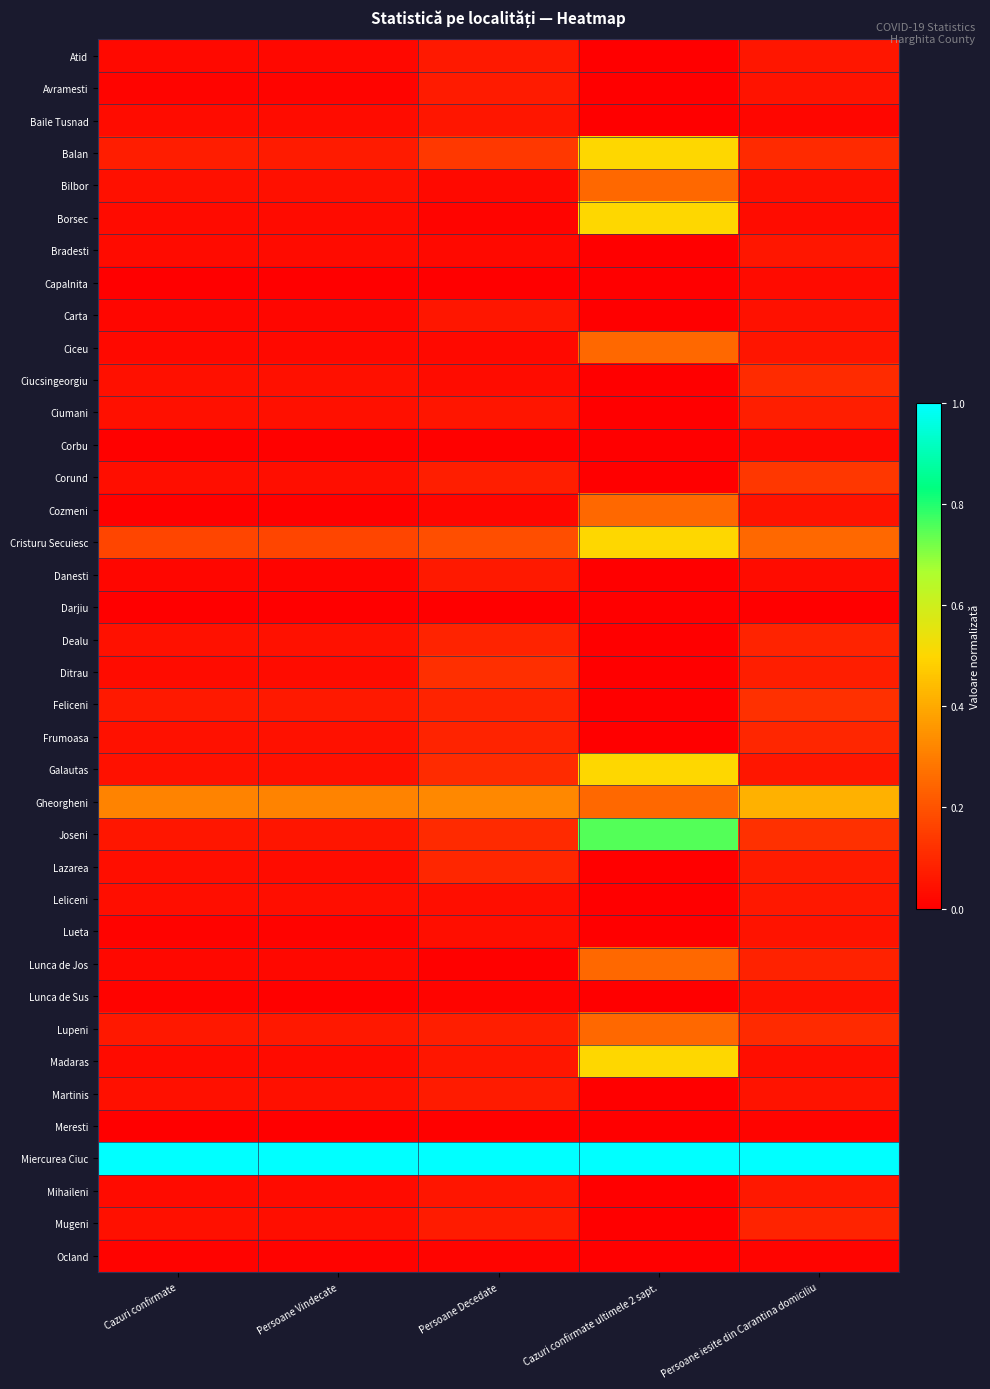

Reading right to left, extract all data points from this chart.

Atid: Persoane iesite din Carantina domiciliu=0.1	Cazuri confirmate ultimele 2 sapt.=0.0	Persoane Decedate=0.1	Persoane Vindecate=0.0	Cazuri confirmate=0.0
Avramesti: Persoane iesite din Carantina domiciliu=0.0	Cazuri confirmate ultimele 2 sapt.=0.0	Persoane Decedate=0.1	Persoane Vindecate=0.0	Cazuri confirmate=0.0
Baile Tusnad: Persoane iesite din Carantina domiciliu=0.0	Cazuri confirmate ultimele 2 sapt.=0.0	Persoane Decedate=0.1	Persoane Vindecate=0.0	Cazuri confirmate=0.0
Balan: Persoane iesite din Carantina domiciliu=0.1	Cazuri confirmate ultimele 2 sapt.=0.5	Persoane Decedate=0.1	Persoane Vindecate=0.1	Cazuri confirmate=0.1
Bilbor: Persoane iesite din Carantina domiciliu=0.0	Cazuri confirmate ultimele 2 sapt.=0.2	Persoane Decedate=0.0	Persoane Vindecate=0.0	Cazuri confirmate=0.0
Borsec: Persoane iesite din Carantina domiciliu=0.0	Cazuri confirmate ultimele 2 sapt.=0.5	Persoane Decedate=0.0	Persoane Vindecate=0.0	Cazuri confirmate=0.0
Bradesti: Persoane iesite din Carantina domiciliu=0.1	Cazuri confirmate ultimele 2 sapt.=0.0	Persoane Decedate=0.0	Persoane Vindecate=0.0	Cazuri confirmate=0.0
Capalnita: Persoane iesite din Carantina domiciliu=0.0	Cazuri confirmate ultimele 2 sapt.=0.0	Persoane Decedate=0.0	Persoane Vindecate=0.0	Cazuri confirmate=0.0
Carta: Persoane iesite din Carantina domiciliu=0.0	Cazuri confirmate ultimele 2 sapt.=0.0	Persoane Decedate=0.1	Persoane Vindecate=0.0	Cazuri confirmate=0.0
Ciceu: Persoane iesite din Carantina domiciliu=0.1	Cazuri confirmate ultimele 2 sapt.=0.2	Persoane Decedate=0.0	Persoane Vindecate=0.0	Cazuri confirmate=0.0
Ciucsingeorgiu: Persoane iesite din Carantina domiciliu=0.1	Cazuri confirmate ultimele 2 sapt.=0.0	Persoane Decedate=0.0	Persoane Vindecate=0.0	Cazuri confirmate=0.0
Ciumani: Persoane iesite din Carantina domiciliu=0.1	Cazuri confirmate ultimele 2 sapt.=0.0	Persoane Decedate=0.1	Persoane Vindecate=0.0	Cazuri confirmate=0.0
Corbu: Persoane iesite din Carantina domiciliu=0.0	Cazuri confirmate ultimele 2 sapt.=0.0	Persoane Decedate=0.0	Persoane Vindecate=0.0	Cazuri confirmate=0.0
Corund: Persoane iesite din Carantina domiciliu=0.1	Cazuri confirmate ultimele 2 sapt.=0.0	Persoane Decedate=0.1	Persoane Vindecate=0.0	Cazuri confirmate=0.0
Cozmeni: Persoane iesite din Carantina domiciliu=0.1	Cazuri confirmate ultimele 2 sapt.=0.2	Persoane Decedate=0.0	Persoane Vindecate=0.0	Cazuri confirmate=0.0
Cristuru Secuiesc: Persoane iesite din Carantina domiciliu=0.3	Cazuri confirmate ultimele 2 sapt.=0.5	Persoane Decedate=0.2	Persoane Vindecate=0.2	Cazuri confirmate=0.2
Danesti: Persoane iesite din Carantina domiciliu=0.0	Cazuri confirmate ultimele 2 sapt.=0.0	Persoane Decedate=0.1	Persoane Vindecate=0.0	Cazuri confirmate=0.0
Darjiu: Persoane iesite din Carantina domiciliu=0.0	Cazuri confirmate ultimele 2 sapt.=0.0	Persoane Decedate=0.0	Persoane Vindecate=0.0	Cazuri confirmate=0.0
Dealu: Persoane iesite din Carantina domiciliu=0.1	Cazuri confirmate ultimele 2 sapt.=0.0	Persoane Decedate=0.1	Persoane Vindecate=0.0	Cazuri confirmate=0.0
Ditrau: Persoane iesite din Carantina domiciliu=0.1	Cazuri confirmate ultimele 2 sapt.=0.0	Persoane Decedate=0.1	Persoane Vindecate=0.0	Cazuri confirmate=0.0
Feliceni: Persoane iesite din Carantina domiciliu=0.1	Cazuri confirmate ultimele 2 sapt.=0.0	Persoane Decedate=0.1	Persoane Vindecate=0.1	Cazuri confirmate=0.1
Frumoasa: Persoane iesite din Carantina domiciliu=0.1	Cazuri confirmate ultimele 2 sapt.=0.0	Persoane Decedate=0.1	Persoane Vindecate=0.0	Cazuri confirmate=0.0
Galautas: Persoane iesite din Carantina domiciliu=0.1	Cazuri confirmate ultimele 2 sapt.=0.5	Persoane Decedate=0.1	Persoane Vindecate=0.0	Cazuri confirmate=0.0
Gheorgheni: Persoane iesite din Carantina domiciliu=0.4	Cazuri confirmate ultimele 2 sapt.=0.2	Persoane Decedate=0.3	Persoane Vindecate=0.3	Cazuri confirmate=0.3
Joseni: Persoane iesite din Carantina domiciliu=0.1	Cazuri confirmate ultimele 2 sapt.=0.8	Persoane Decedate=0.1	Persoane Vindecate=0.1	Cazuri confirmate=0.1
Lazarea: Persoane iesite din Carantina domiciliu=0.1	Cazuri confirmate ultimele 2 sapt.=0.0	Persoane Decedate=0.1	Persoane Vindecate=0.0	Cazuri confirmate=0.0
Leliceni: Persoane iesite din Carantina domiciliu=0.1	Cazuri confirmate ultimele 2 sapt.=0.0	Persoane Decedate=0.0	Persoane Vindecate=0.0	Cazuri confirmate=0.0
Lueta: Persoane iesite din Carantina domiciliu=0.0	Cazuri confirmate ultimele 2 sapt.=0.0	Persoane Decedate=0.0	Persoane Vindecate=0.0	Cazuri confirmate=0.0
Lunca de Jos: Persoane iesite din Carantina domiciliu=0.1	Cazuri confirmate ultimele 2 sapt.=0.2	Persoane Decedate=0.0	Persoane Vindecate=0.0	Cazuri confirmate=0.0
Lunca de Sus: Persoane iesite din Carantina domiciliu=0.0	Cazuri confirmate ultimele 2 sapt.=0.0	Persoane Decedate=0.0	Persoane Vindecate=0.0	Cazuri confirmate=0.0
Lupeni: Persoane iesite din Carantina domiciliu=0.1	Cazuri confirmate ultimele 2 sapt.=0.2	Persoane Decedate=0.1	Persoane Vindecate=0.1	Cazuri confirmate=0.1
Madaras: Persoane iesite din Carantina domiciliu=0.0	Cazuri confirmate ultimele 2 sapt.=0.5	Persoane Decedate=0.1	Persoane Vindecate=0.0	Cazuri confirmate=0.0
Martinis: Persoane iesite din Carantina domiciliu=0.0	Cazuri confirmate ultimele 2 sapt.=0.0	Persoane Decedate=0.1	Persoane Vindecate=0.0	Cazuri confirmate=0.0
Meresti: Persoane iesite din Carantina domiciliu=0.0	Cazuri confirmate ultimele 2 sapt.=0.0	Persoane Decedate=0.0	Persoane Vindecate=0.0	Cazuri confirmate=0.0
Miercurea Ciuc: Persoane iesite din Carantina domiciliu=1.0	Cazuri confirmate ultimele 2 sapt.=1.0	Persoane Decedate=1.0	Persoane Vindecate=1.0	Cazuri confirmate=1.0
Mihaileni: Persoane iesite din Carantina domiciliu=0.1	Cazuri confirmate ultimele 2 sapt.=0.0	Persoane Decedate=0.1	Persoane Vindecate=0.0	Cazuri confirmate=0.0
Mugeni: Persoane iesite din Carantina domiciliu=0.1	Cazuri confirmate ultimele 2 sapt.=0.0	Persoane Decedate=0.1	Persoane Vindecate=0.0	Cazuri confirmate=0.0
Ocland: Persoane iesite din Carantina domiciliu=0.0	Cazuri confirmate ultimele 2 sapt.=0.0	Persoane Decedate=0.0	Persoane Vindecate=0.0	Cazuri confirmate=0.0